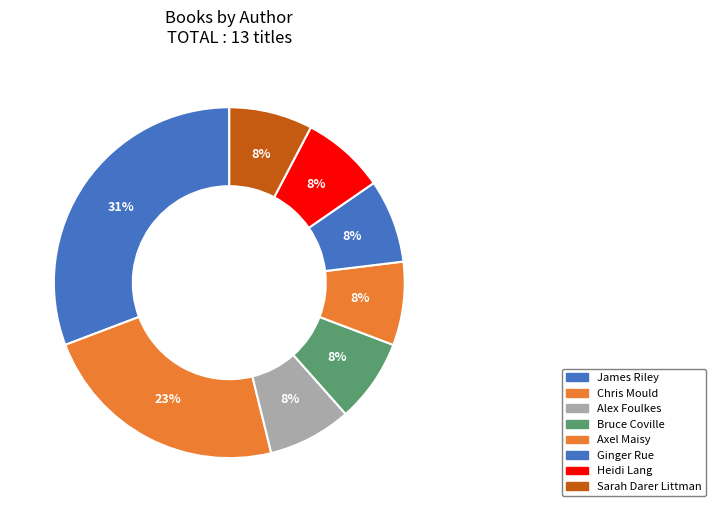

Do Axel Maisy and Bruce Coville together represent more than half of the pie?

No